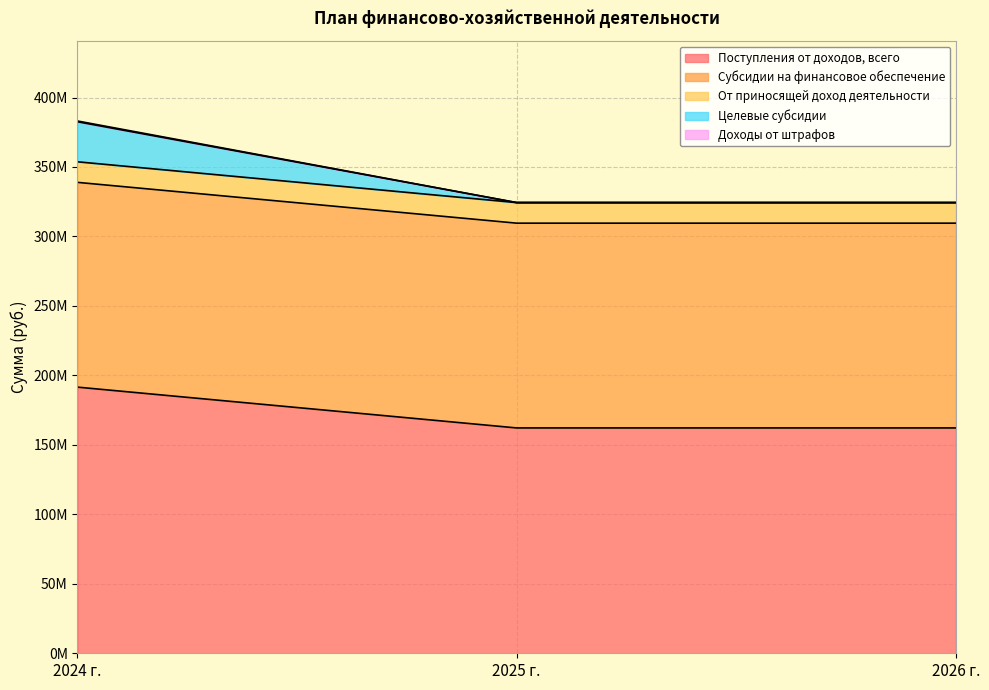

What is the difference between the highest and lowest values at 2024 г.?

191551433.1